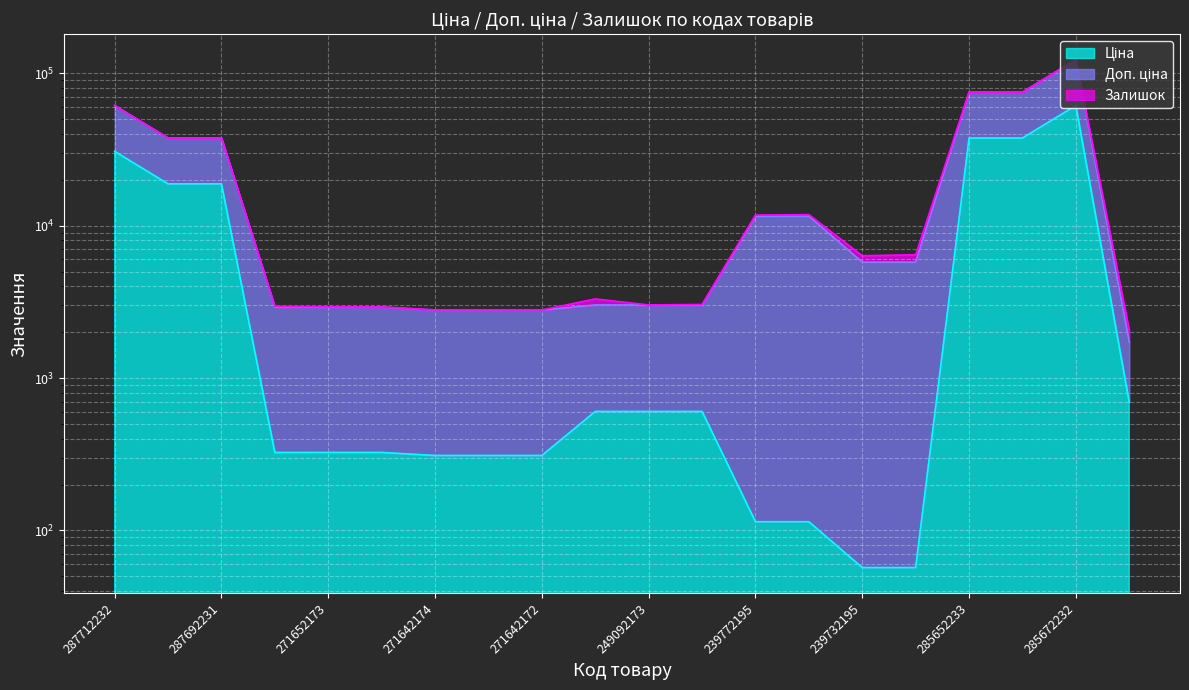

What is the sum of the Ціна values at 249092173 and 285652231?

38197.3